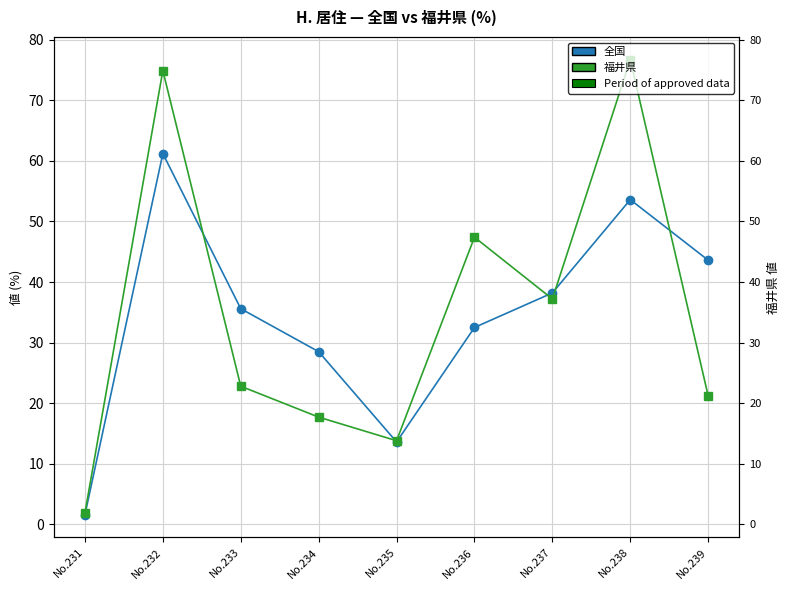

At No.232, list the series in order from smallest to largest.

全国, 福井県